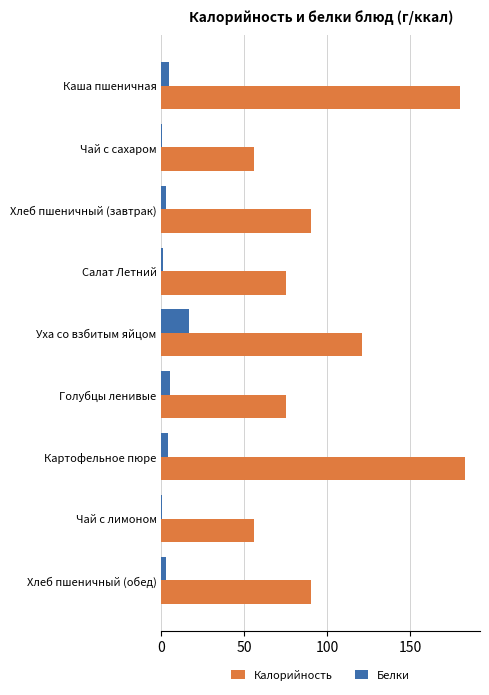

What is the sum of all Белки values?

36.0